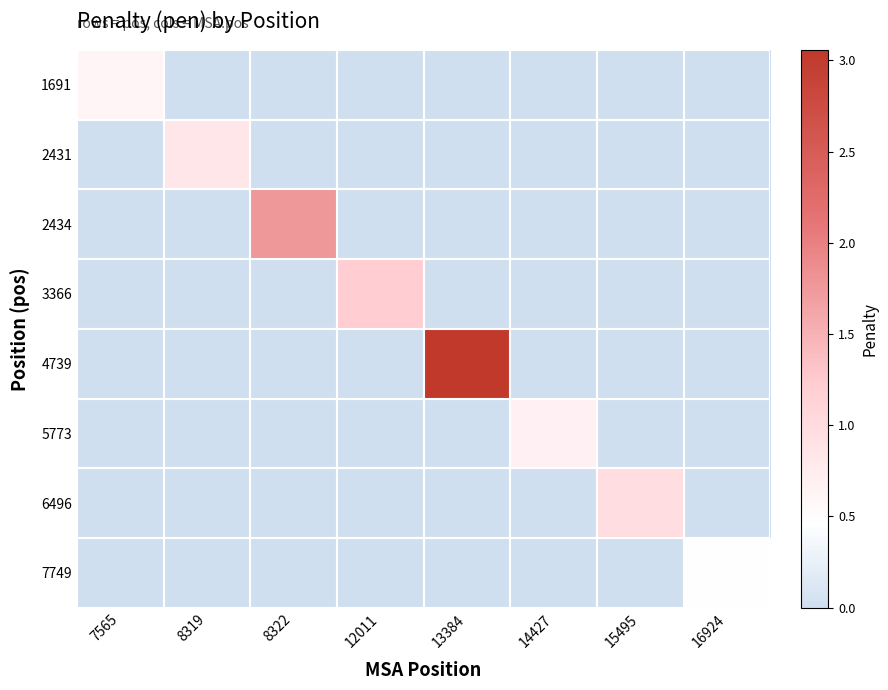

Rank the series by their maximum value, from highest to lowest.

4739, 2434, 3366, 6496, 2431, 5773, 1691, 7749